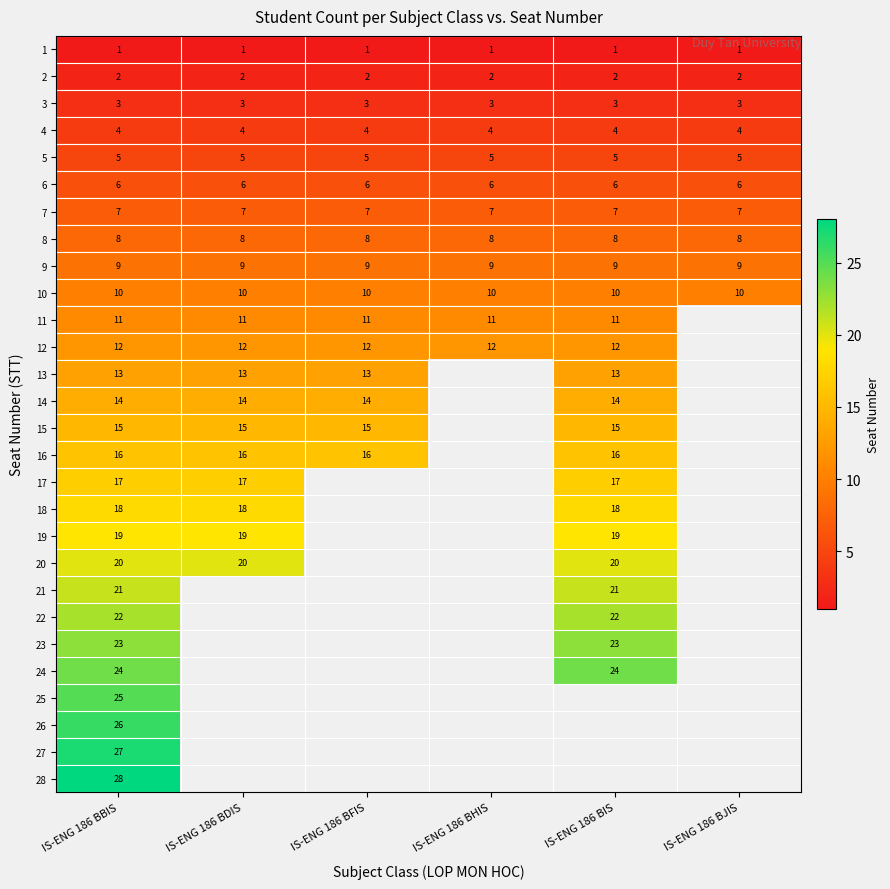

What is the spread (max minus min) of values at IS-ENG 186 BIS?

23.0